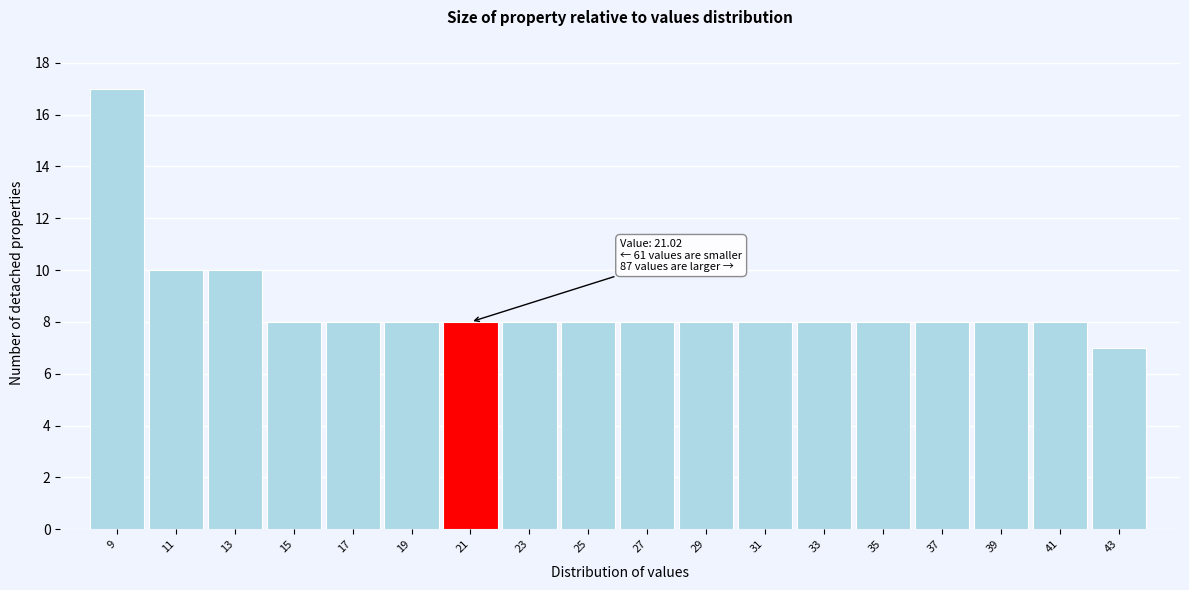

Reading left to right, what are all the values shown in this chart?

17	10	10	8	8	8	8	8	8	8	8	8	8	8	8	8	8	7